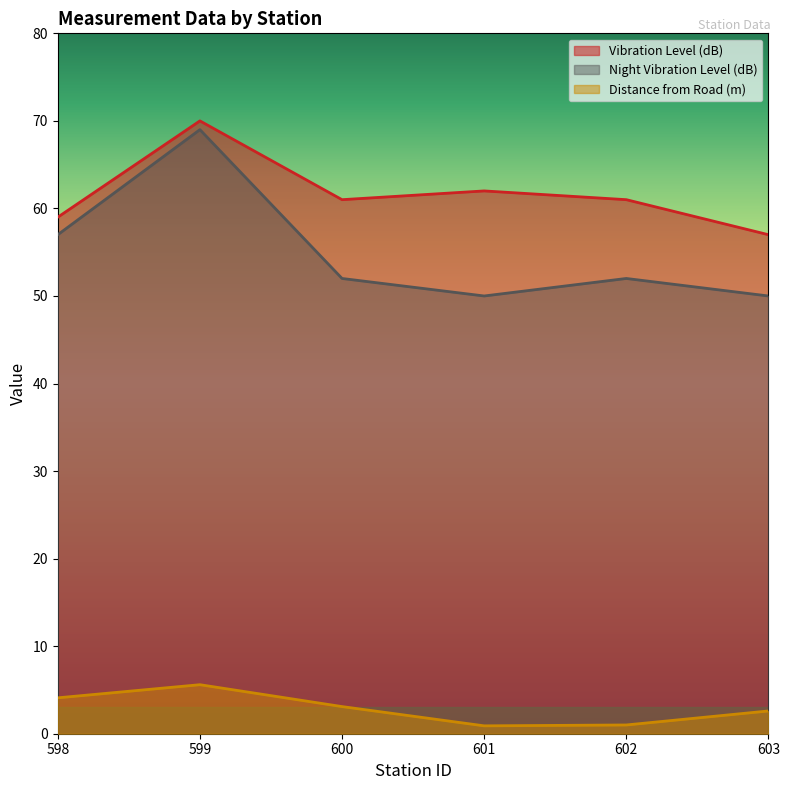

At which category is the sum across all series the highest?

599